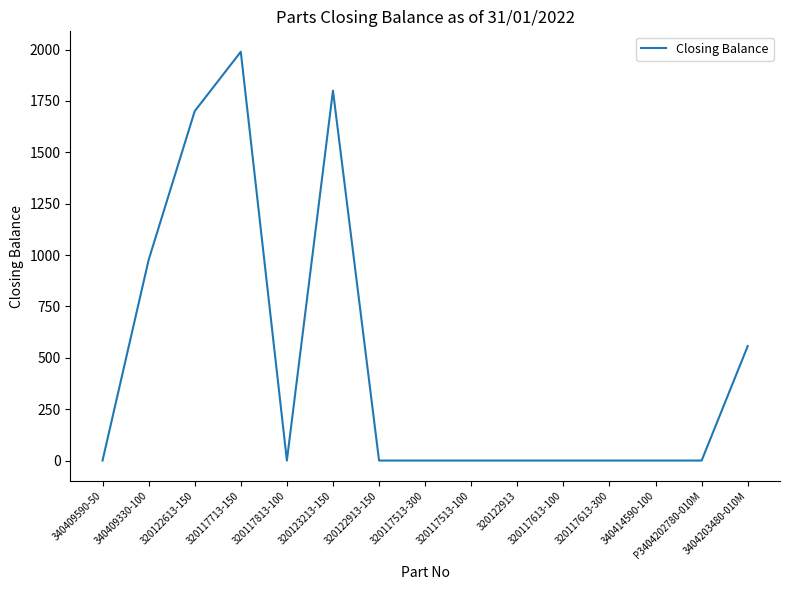

True or false: the data shows 0 at 320122913.

True